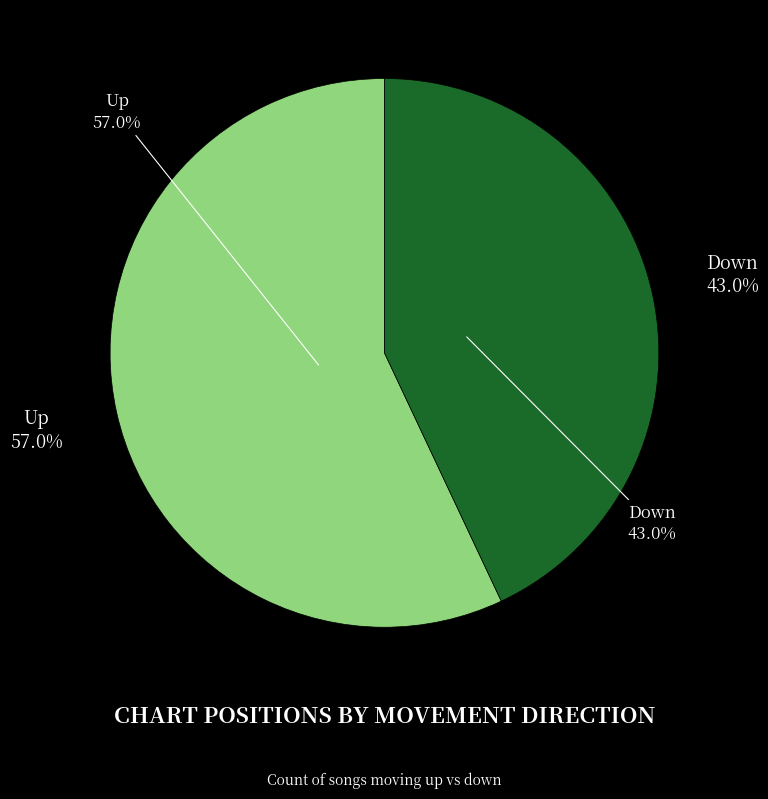

Count the number of slices in the pie.

2